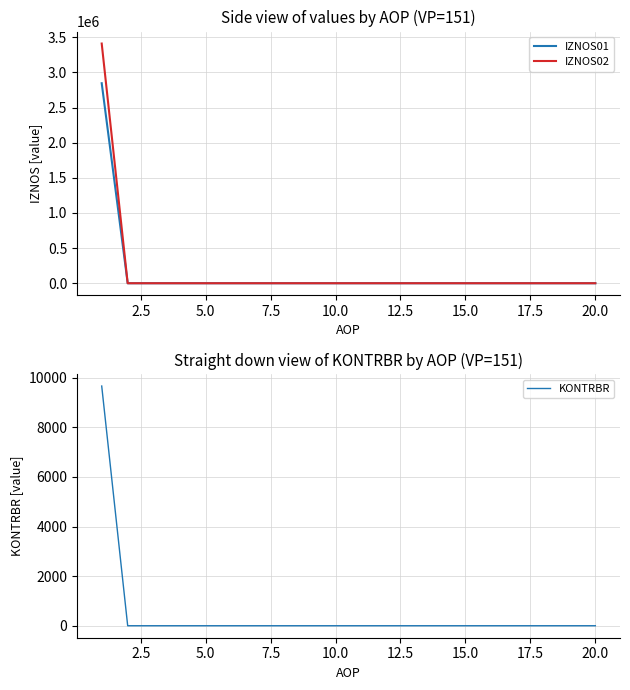

True or false: KONTRBR has more than 1 points higher than both neighbors.

False